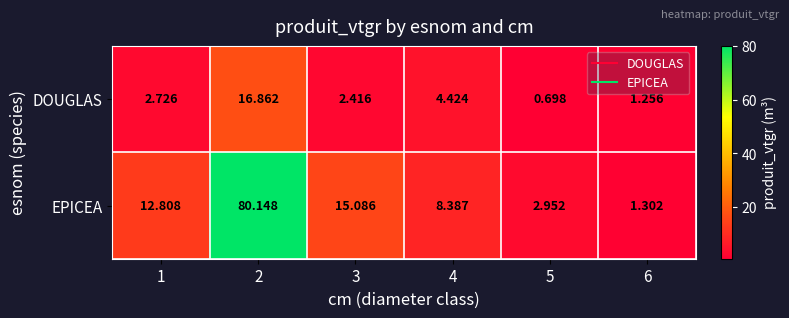

List the series in order of their overall mean, highest first.

EPICEA, DOUGLAS